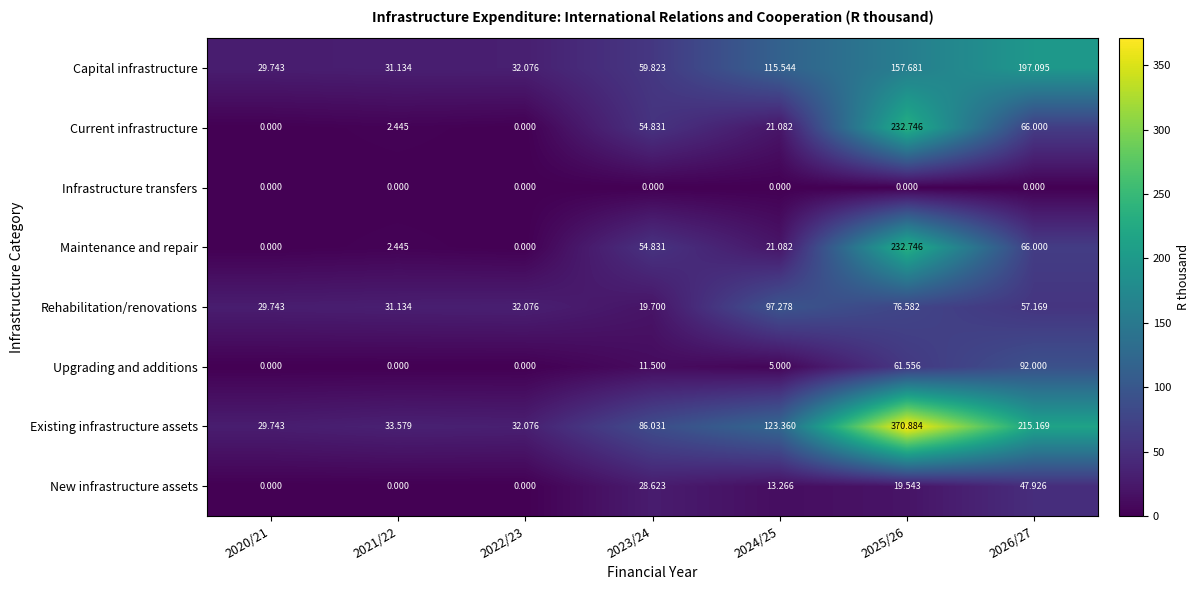

Between 2020/21 and 2025/26, which series saw the biggest shift?

Existing infrastructure assets